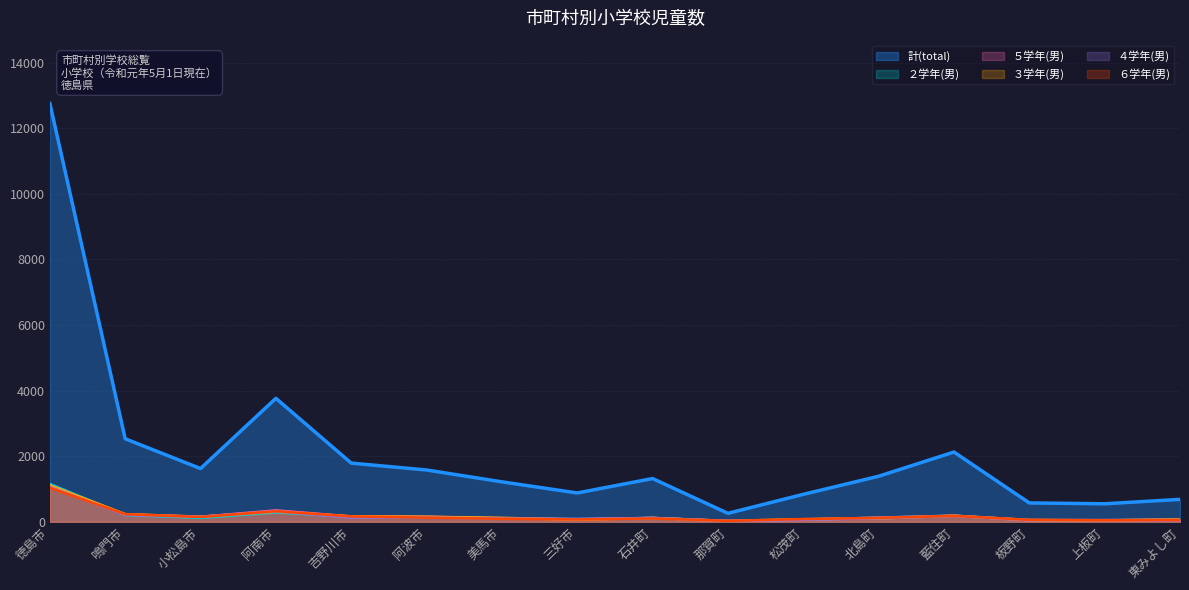

In ２学年(男), how many points are lower than both neighbors (excluding endpoints)?

4